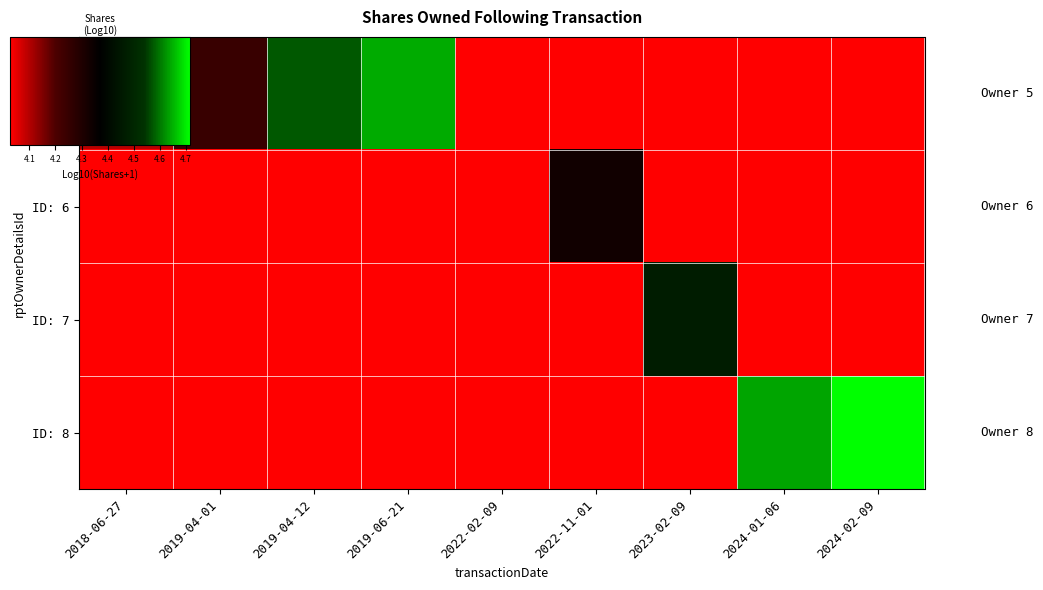

Reading left to right, list all the values displayed in this chart.

ID: 5: 2018-06-27=4.1	2019-04-01=4.2	2019-04-12=4.6	2019-06-21=4.6	2022-02-09=4.0	2022-11-01=4.0	2023-02-09=4.0	2024-01-06=4.0	2024-02-09=4.0
ID: 6: 2018-06-27=4.0	2019-04-01=4.0	2019-04-12=4.0	2019-06-21=4.0	2022-02-09=4.0	2022-11-01=4.3	2023-02-09=4.0	2024-01-06=4.0	2024-02-09=4.0
ID: 7: 2018-06-27=4.0	2019-04-01=4.0	2019-04-12=4.0	2019-06-21=4.0	2022-02-09=4.0	2022-11-01=4.0	2023-02-09=4.5	2024-01-06=4.0	2024-02-09=4.0
ID: 8: 2018-06-27=4.0	2019-04-01=4.0	2019-04-12=4.0	2019-06-21=4.0	2022-02-09=4.0	2022-11-01=4.0	2023-02-09=4.0	2024-01-06=4.6	2024-02-09=4.7